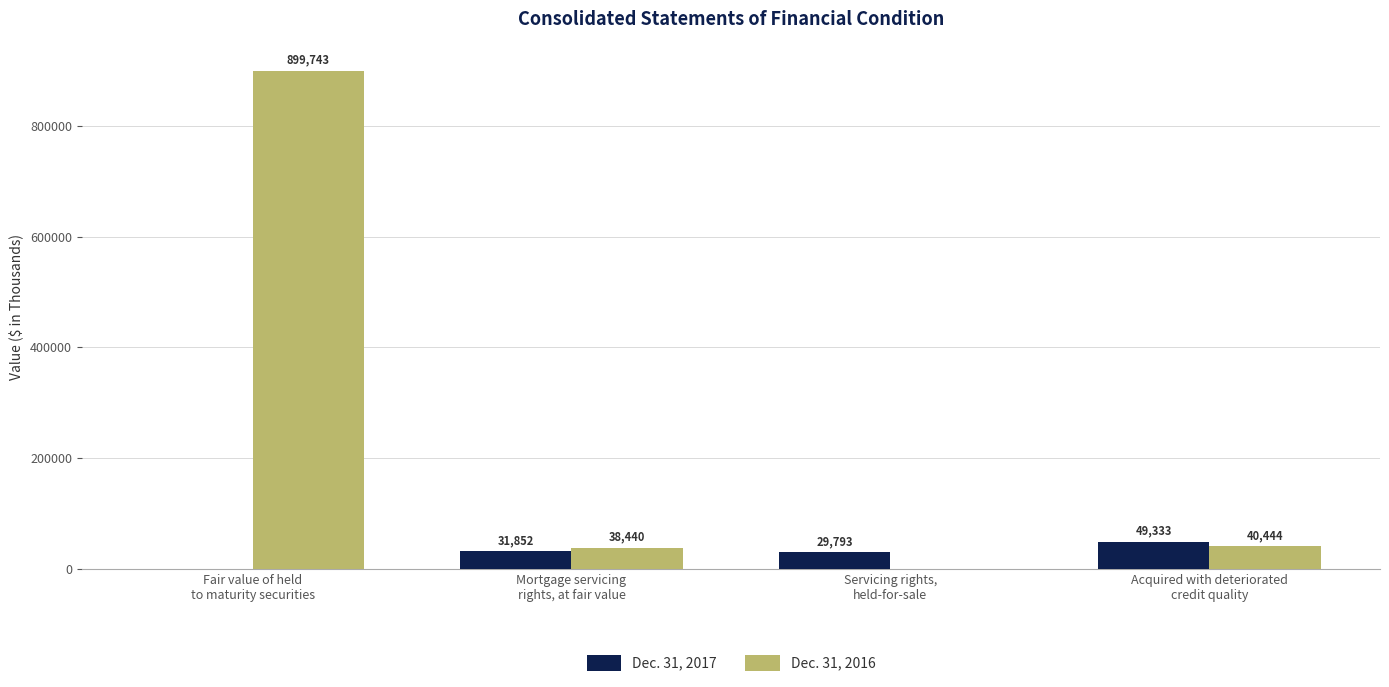

Which series has the largest total across all categories?

Dec. 31, 2016